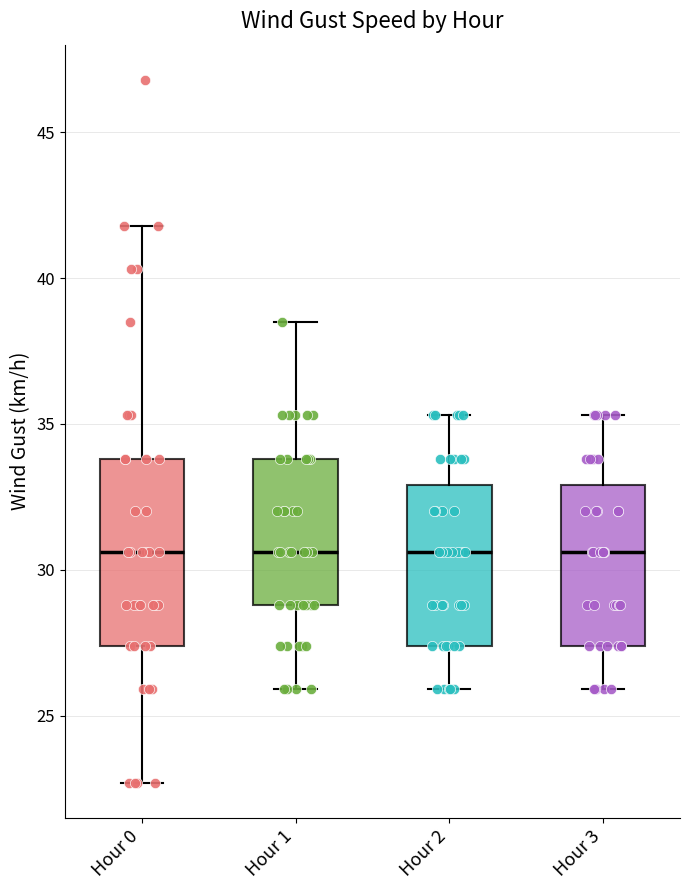

Reading left to right, transcribe this box plot: for each box, give where its median line is, the range the box spans, and where its two whiskers end, as read against the y-axis. The values are not printed on the chart, so give them approximately, as read against the axis.

Hour 0: median 30.5, box 27.5 to 34.0, whiskers 22.5 to 42.0
Hour 1: median 30.5, box 29.0 to 34.0, whiskers 26.0 to 38.5
Hour 2: median 30.5, box 27.5 to 33.0, whiskers 26.0 to 35.5
Hour 3: median 30.5, box 27.5 to 33.0, whiskers 26.0 to 35.5